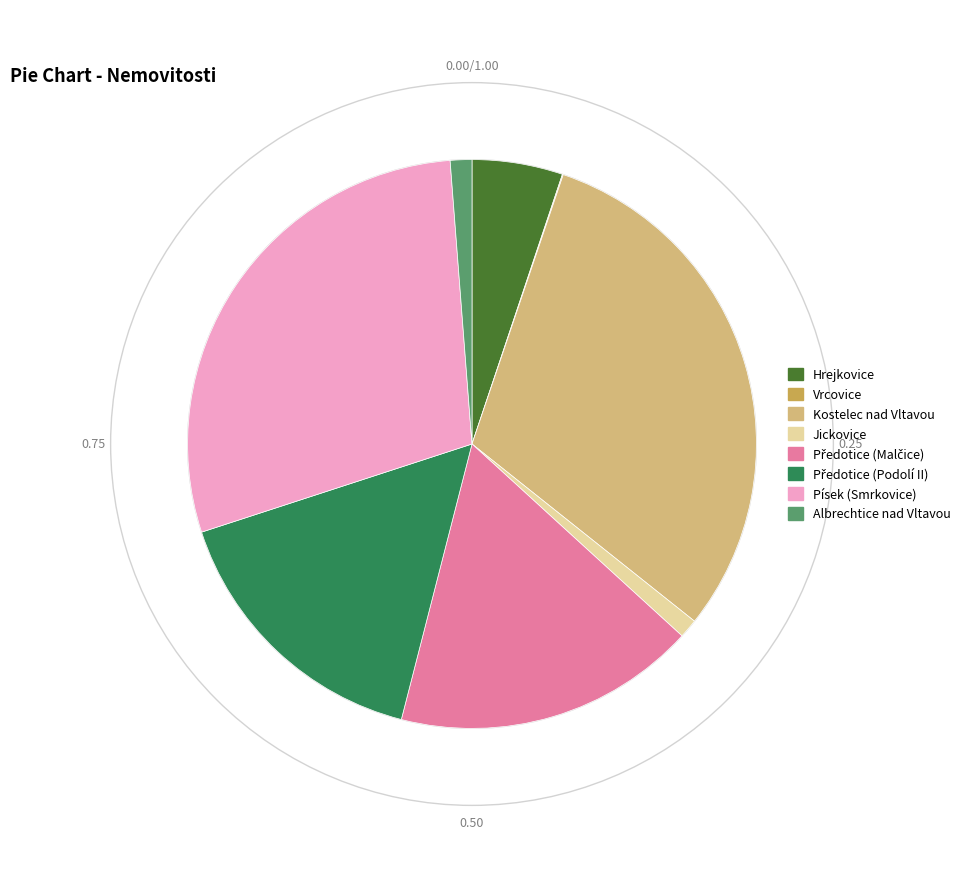

Does Hrejkovice represent more than half of the total?

No